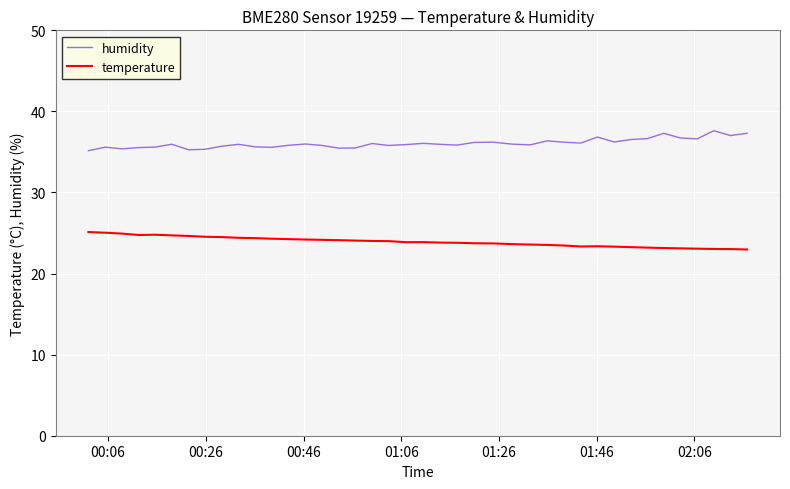

True or false: temperature and humidity cross at least once.

False